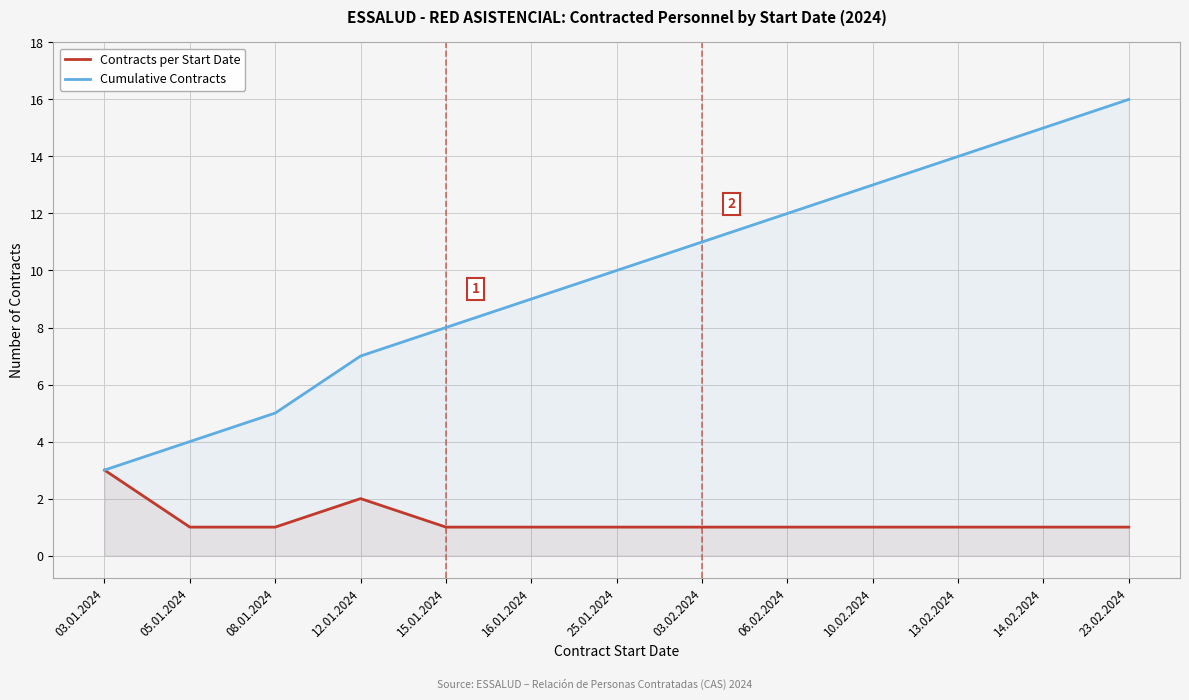

What are all the series names shown in the legend?

Contracts per Start Date, Cumulative Contracts